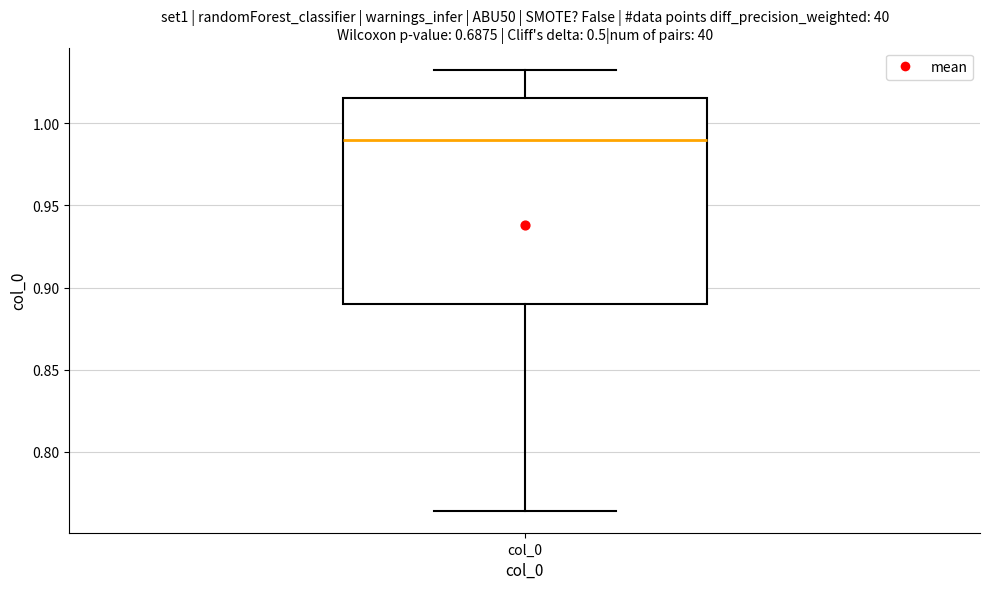

Where is the lower edge of the box for col_0 on the y-axis? The values are not printed on the chart, so give them approximately, as read against the axis.

0.890